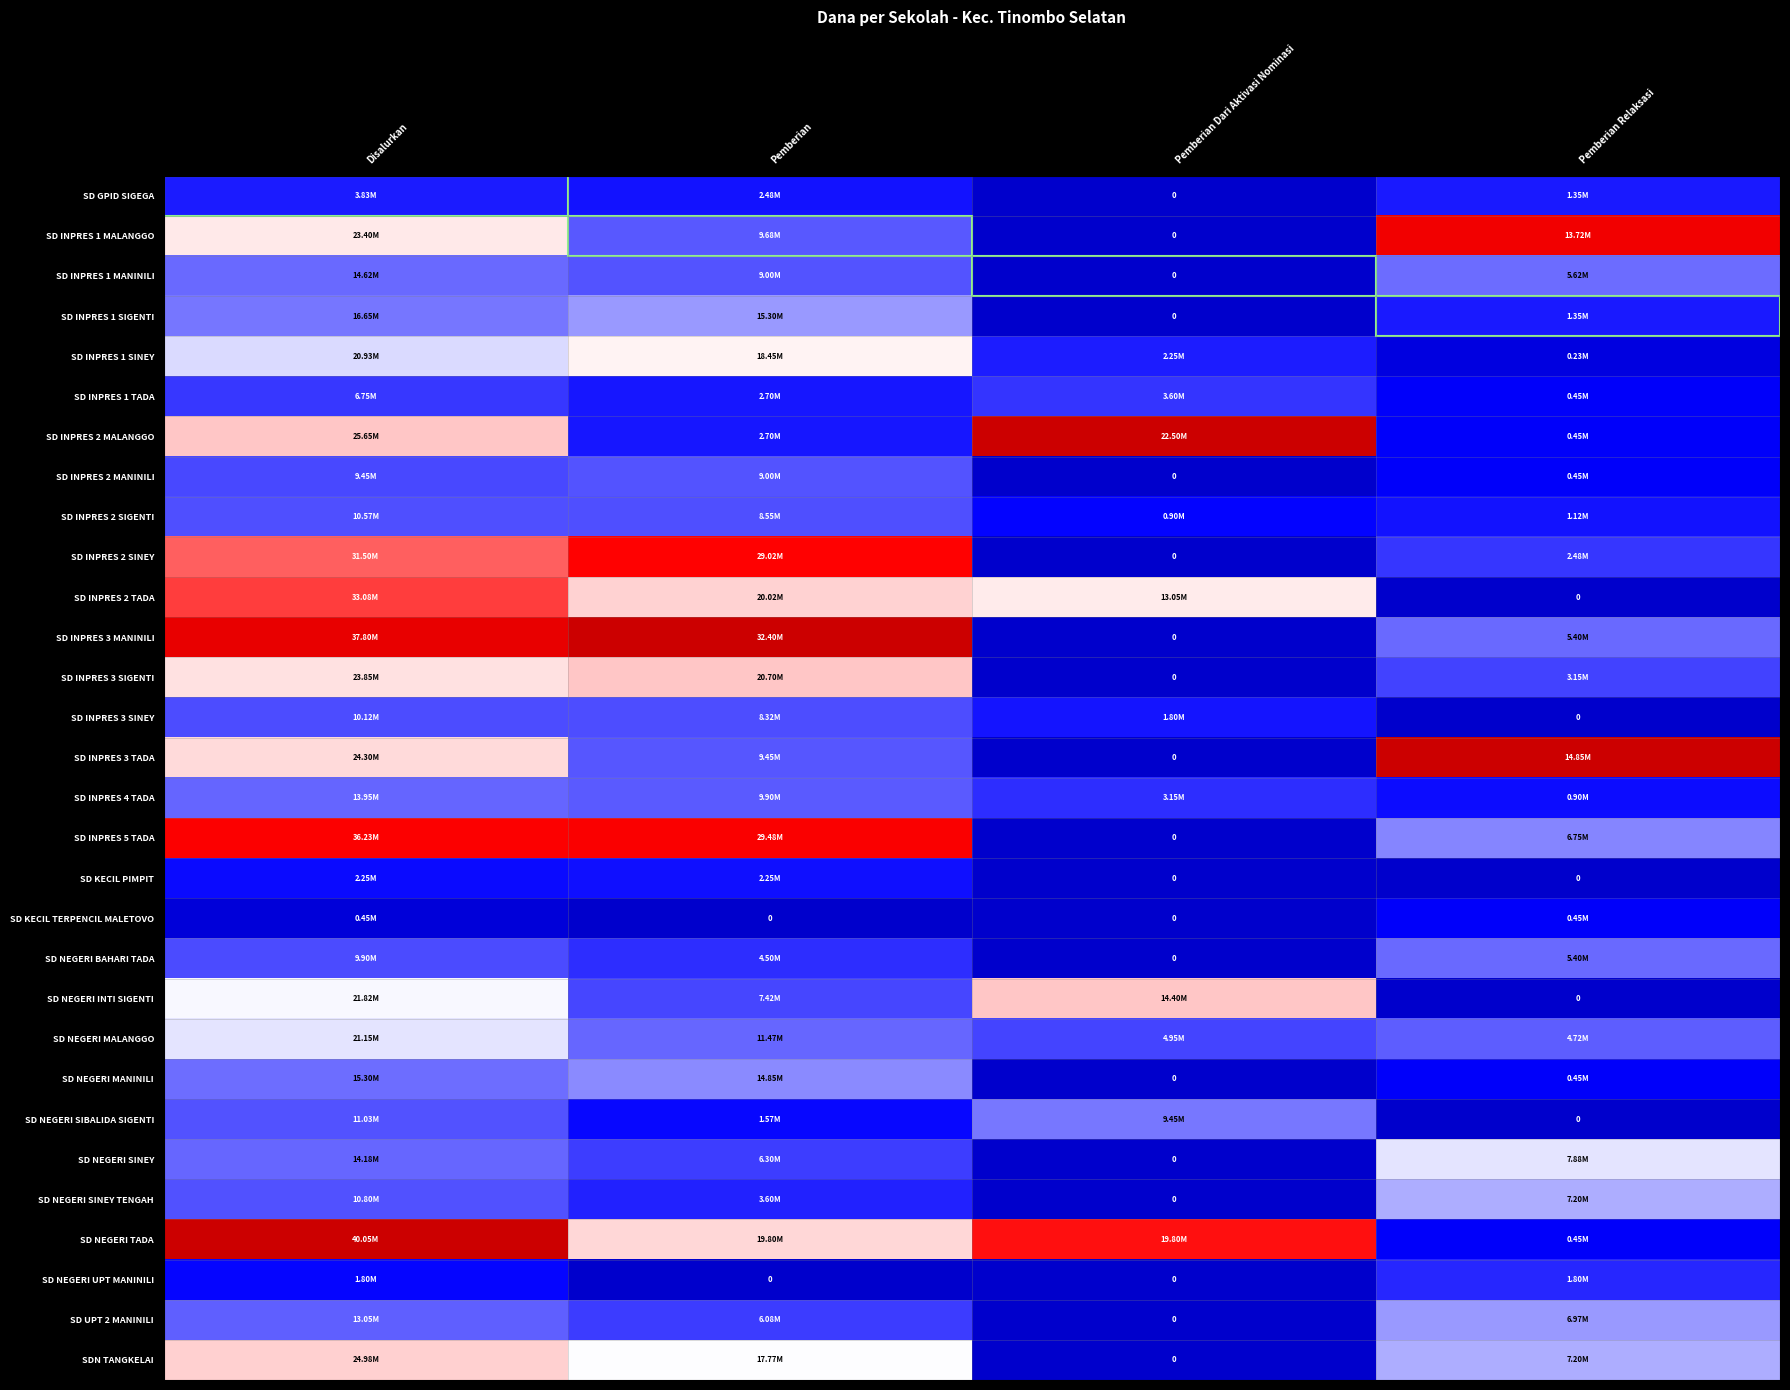

Between Disalurkan and Pemberian, which is larger?

Disalurkan